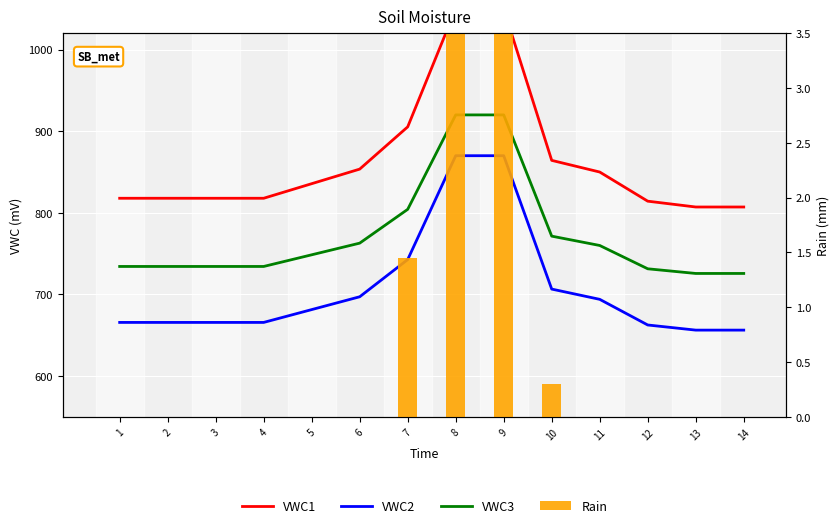

Where does the VWC3 series first go above 748?

5